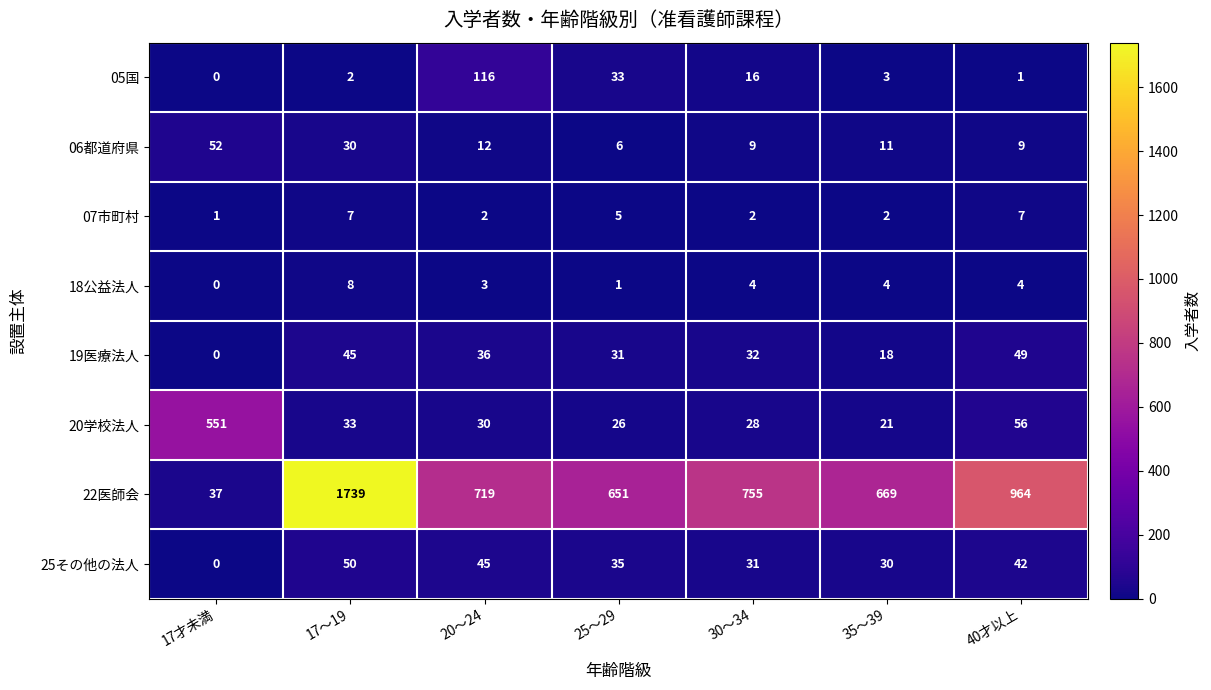

The 25その他の法人 series shows 61 at 40才以上. True or false?

False